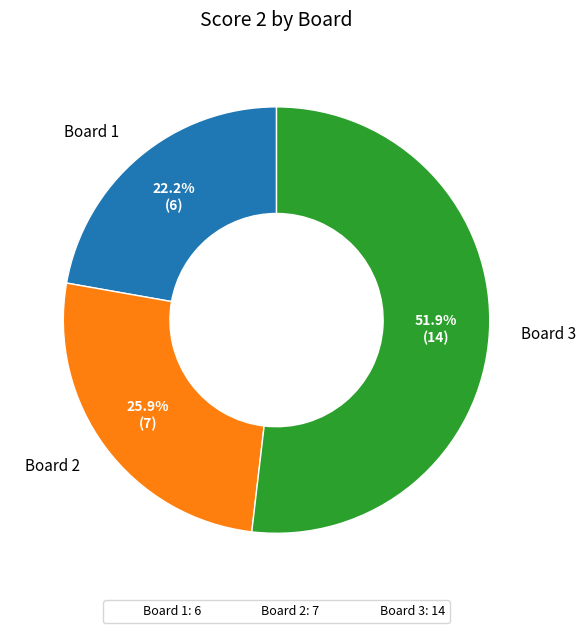

Do Board 1 and Board 3 together represent more than half of the pie?

Yes